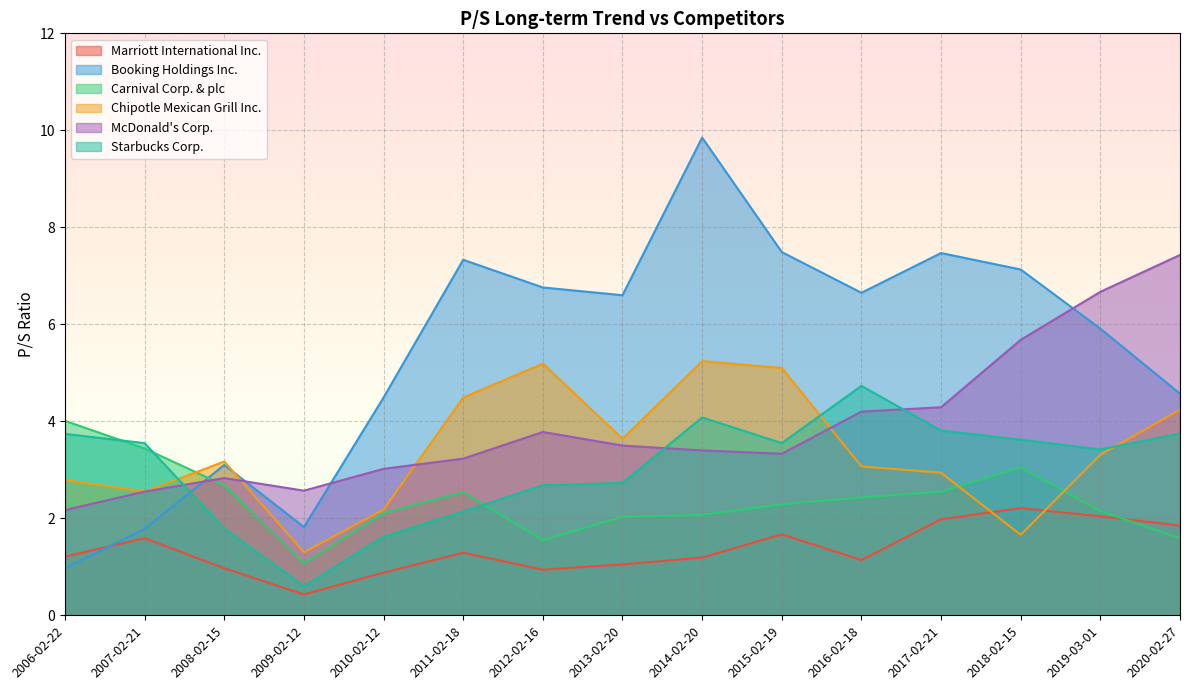

After their last crossing, which series has the higher values: Chipotle Mexican Grill Inc. or Marriott International Inc.?

Chipotle Mexican Grill Inc.